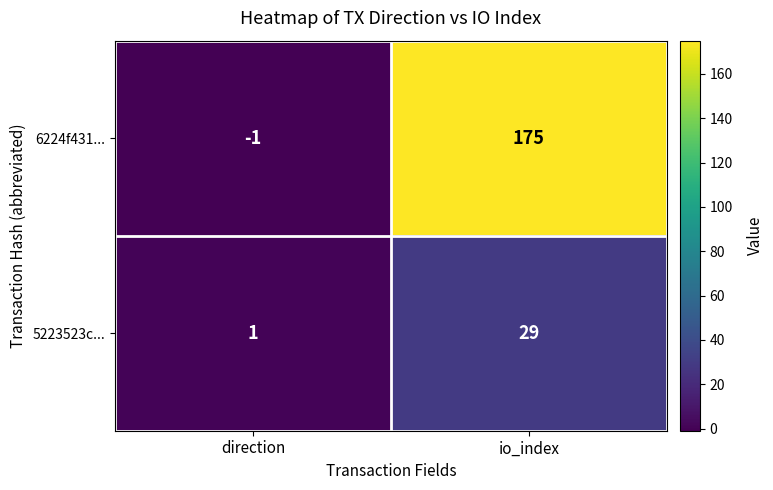

Which category has the highest value across all series?

io_index